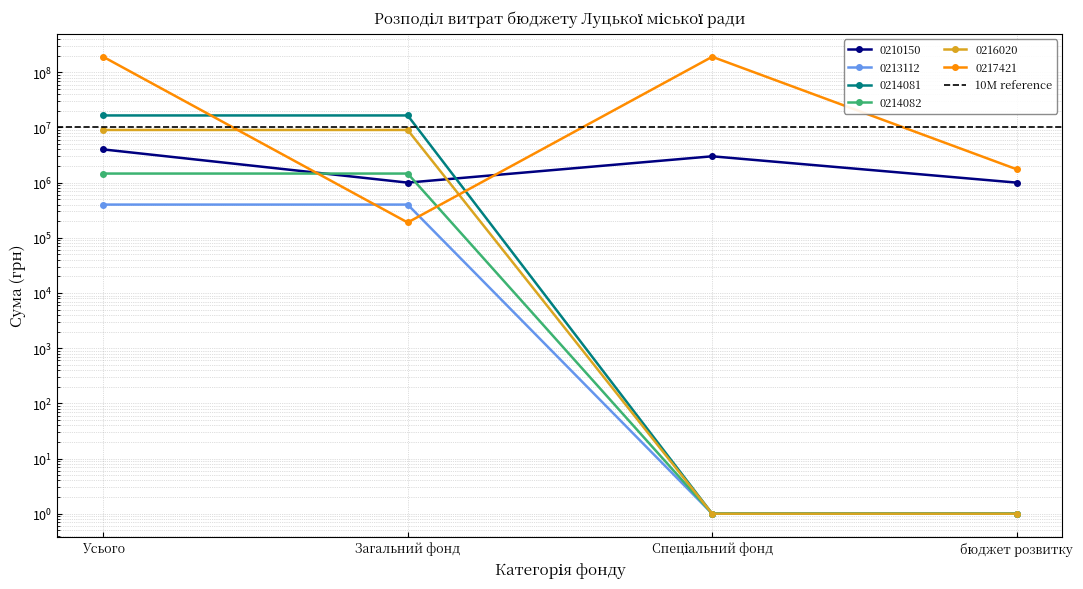

How many categories are shown in the chart?

4